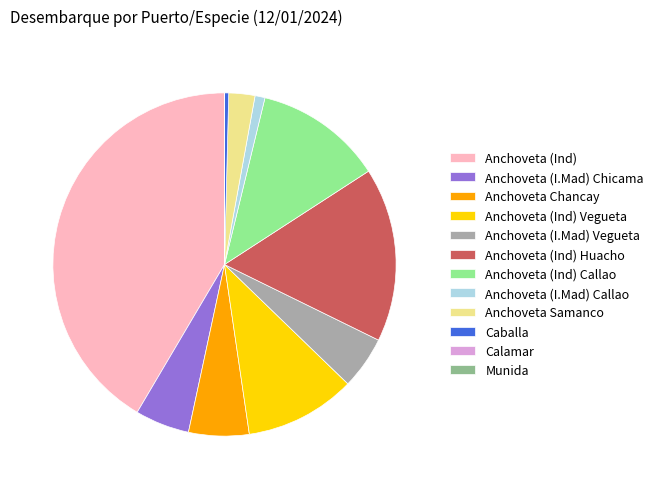

Which slice is the largest?

Anchoveta (Ind)